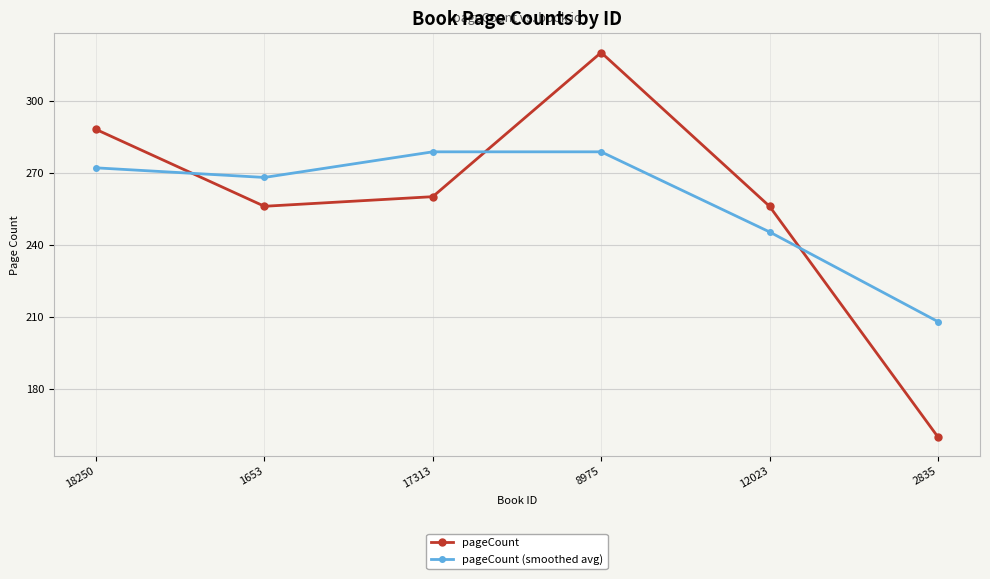

Reading left to right, transcribe all the data shown in this chart.

pageCount: 288.0	256.0	260.0	320.0	256.0	160.0
pageCount (smoothed avg): 272.0	268.0	278.7	278.7	245.3	208.0